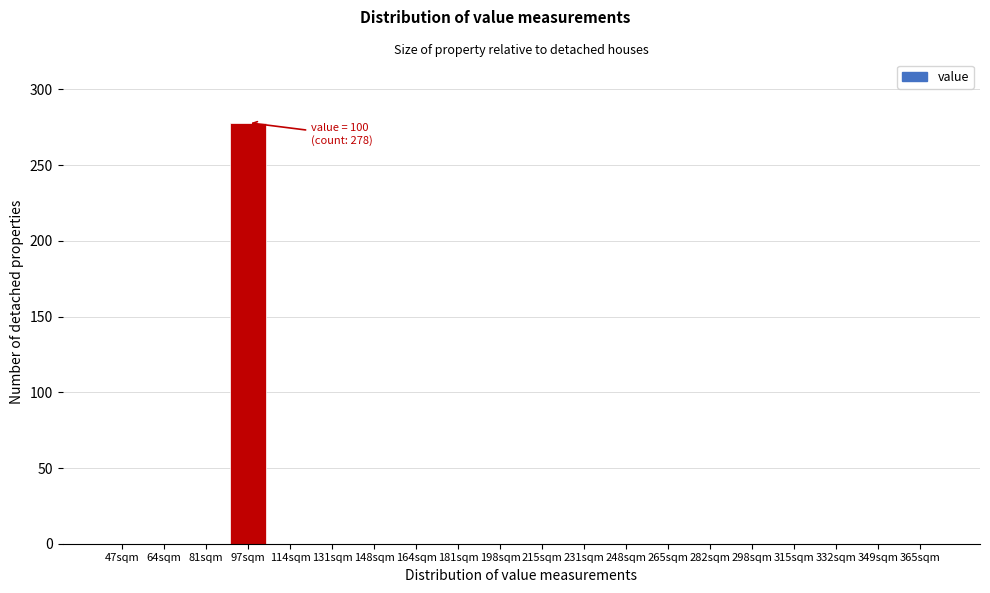

Reading left to right, transcribe all the data shown in this chart.

47sqm=0	64sqm=0	81sqm=0	97sqm=278	114sqm=0	131sqm=0	148sqm=0	164sqm=0	181sqm=0	198sqm=0	215sqm=0	231sqm=0	248sqm=0	265sqm=0	282sqm=0	298sqm=0	315sqm=0	332sqm=0	349sqm=0	365sqm=0